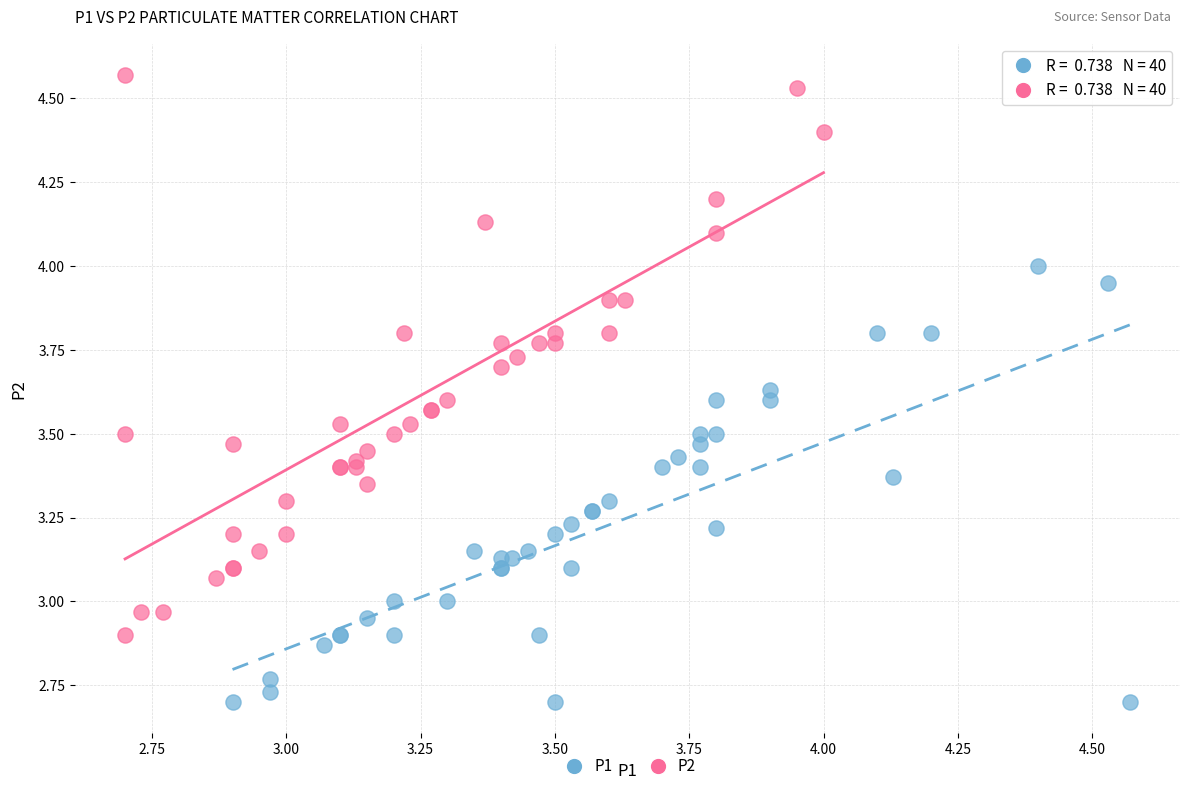

Which series reaches the minimum Y coordinate?

P1